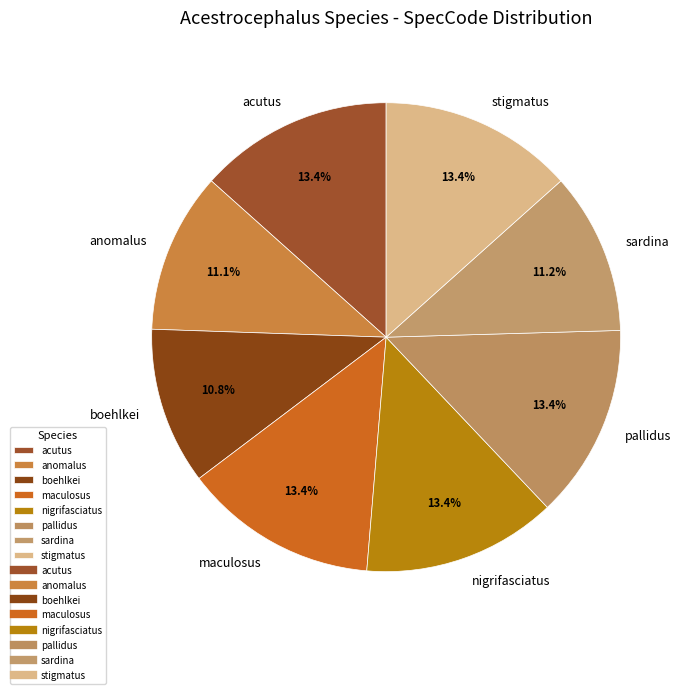

How many slices are in this pie chart?

8